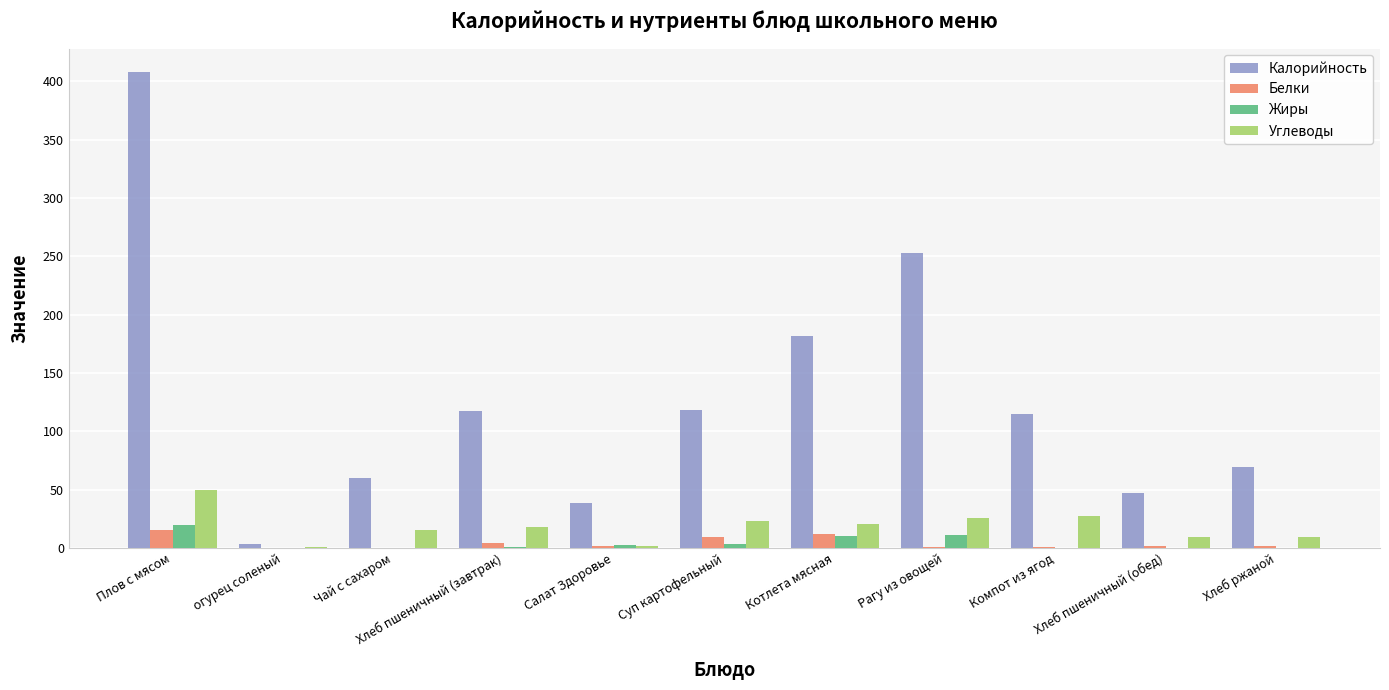

Is it true that Белки equals 0.7 at Компот из ягод?

True